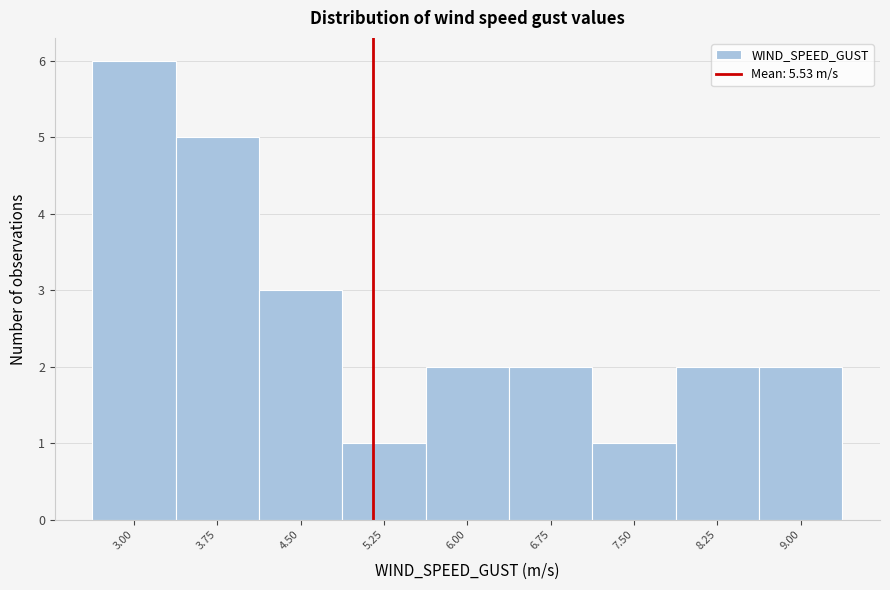

Reading left to right, extract all data points from this chart.

6	5	3	1	2	2	1	2	2